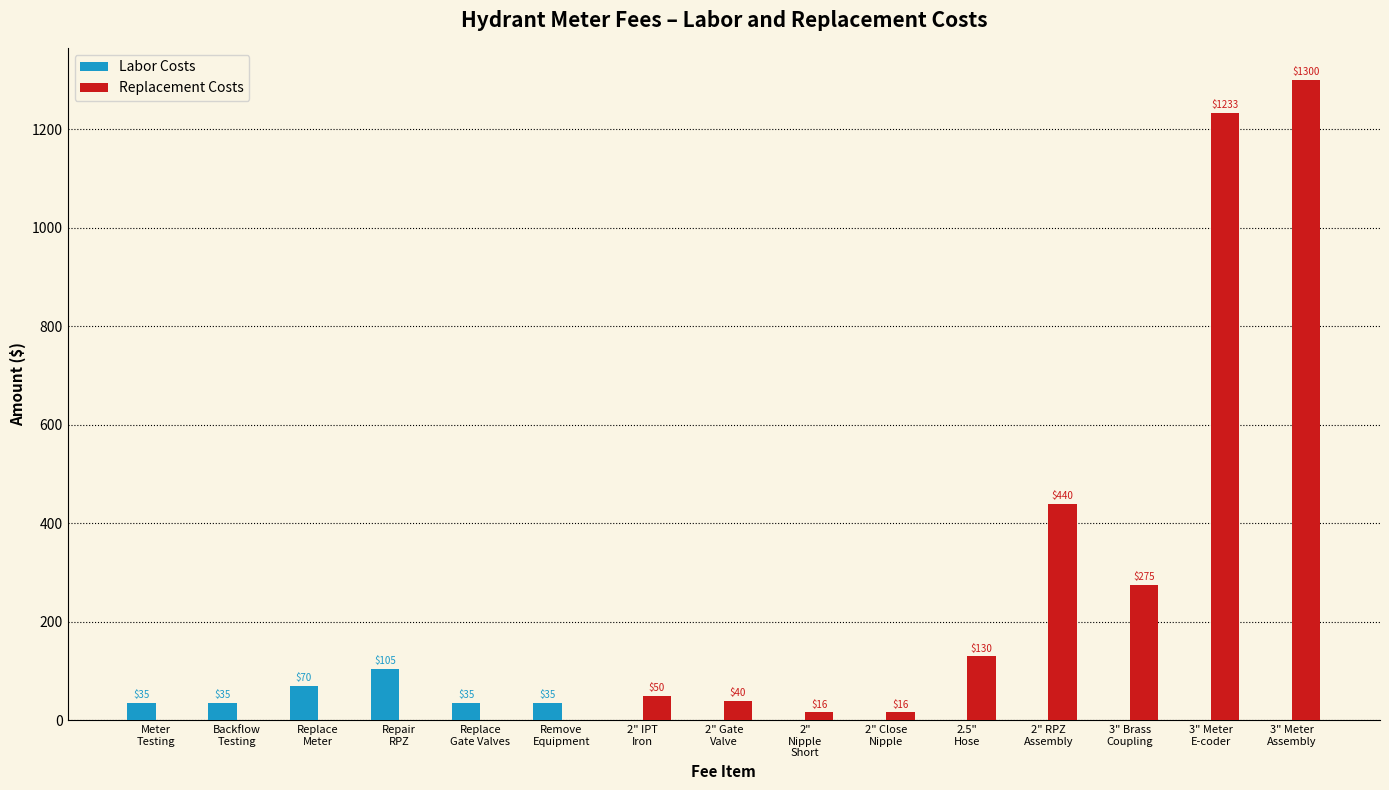

At which label is Replacement Costs closest to 650?

2" RPZ
Assembly